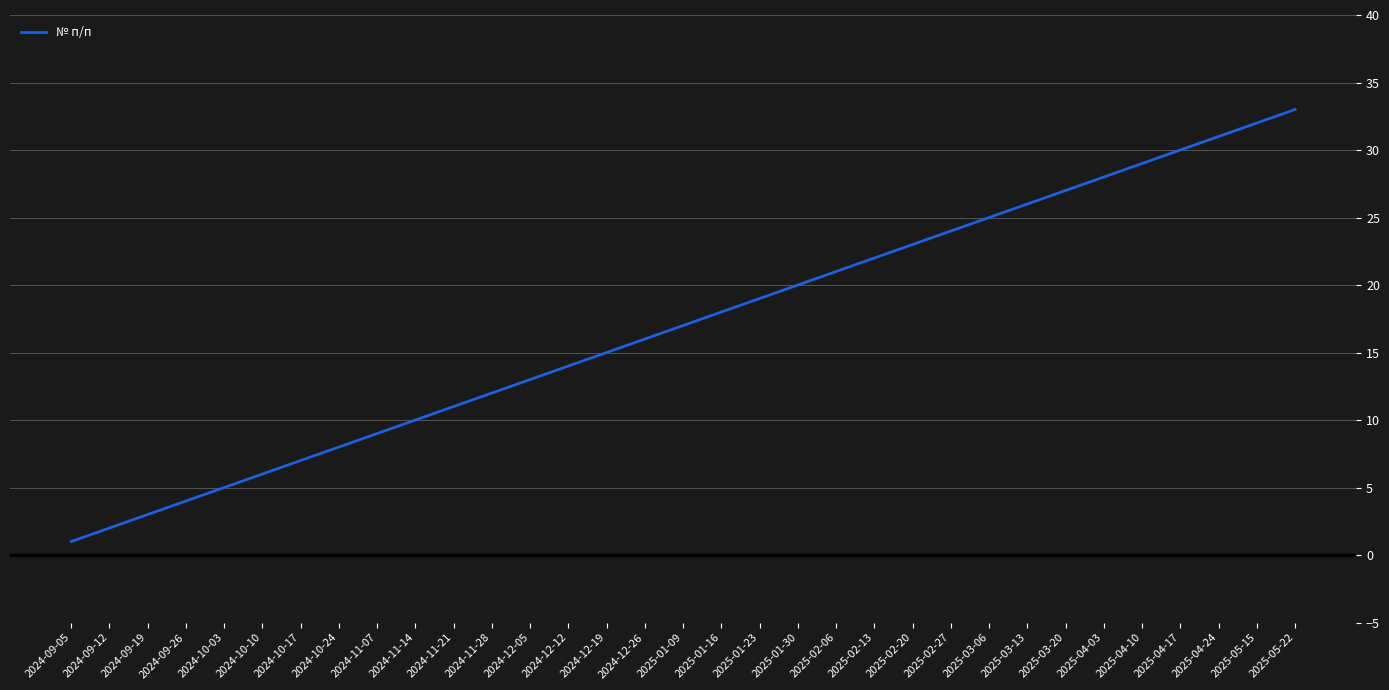

What is the change in value from 2024-09-12 to 2024-12-12?

+12